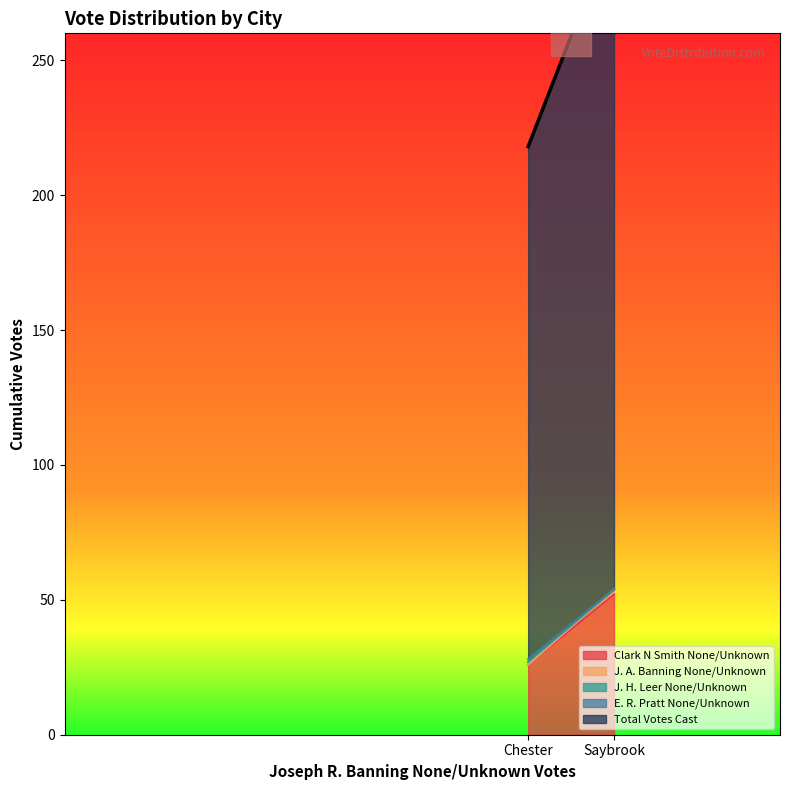

Which series contains the lowest Y value?

J. A. Banning None/Unknown